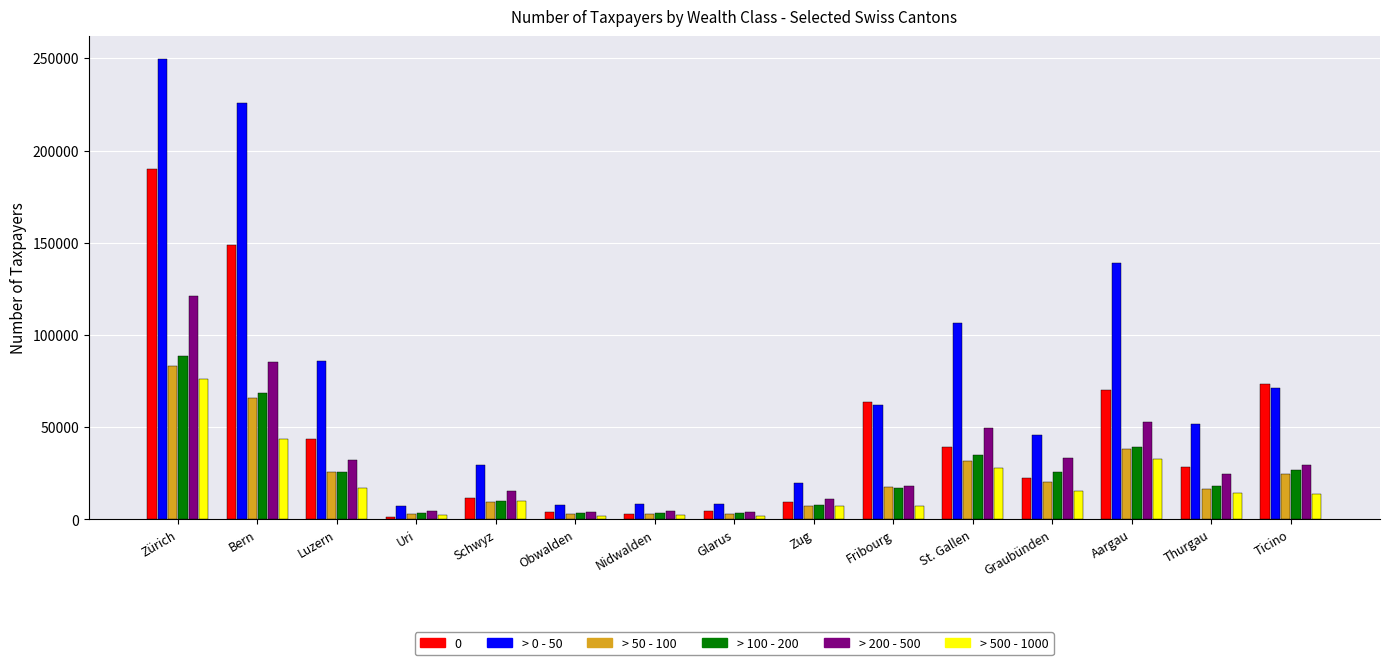

What is the label of the 7th bar from the right?

Zug